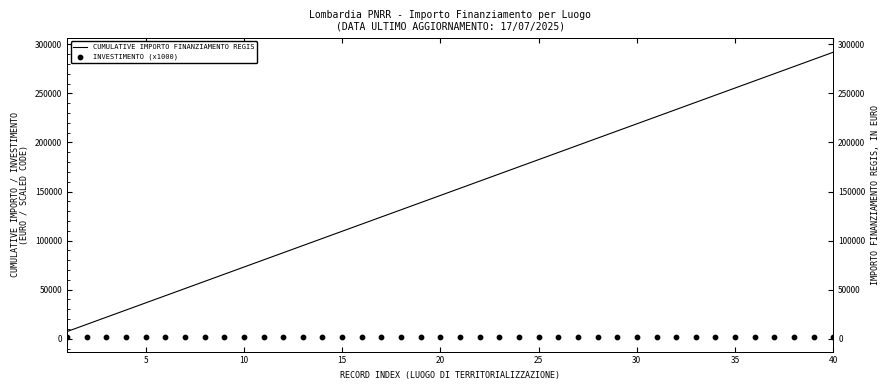

Which series reaches the minimum Y coordinate?

INVESTIMENTO (x1000)